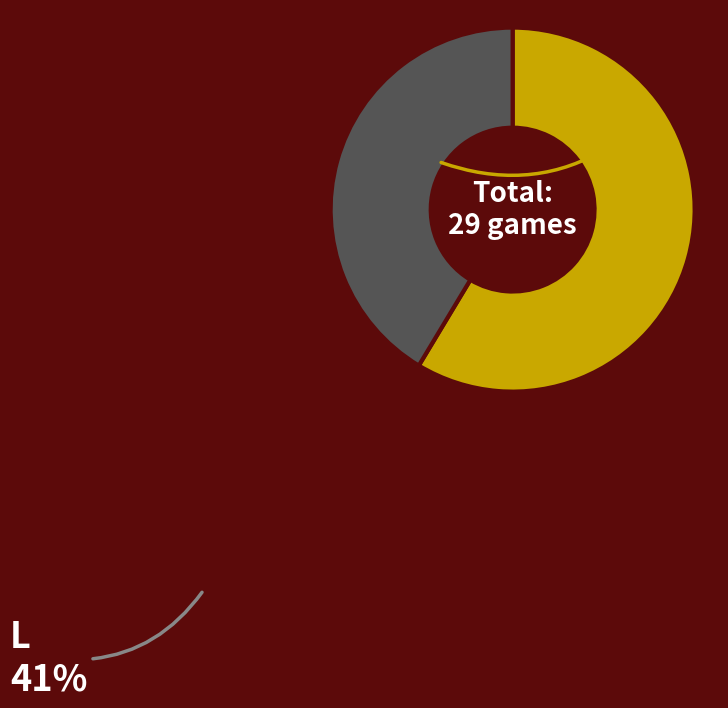

Does any single category account for the majority?

Yes